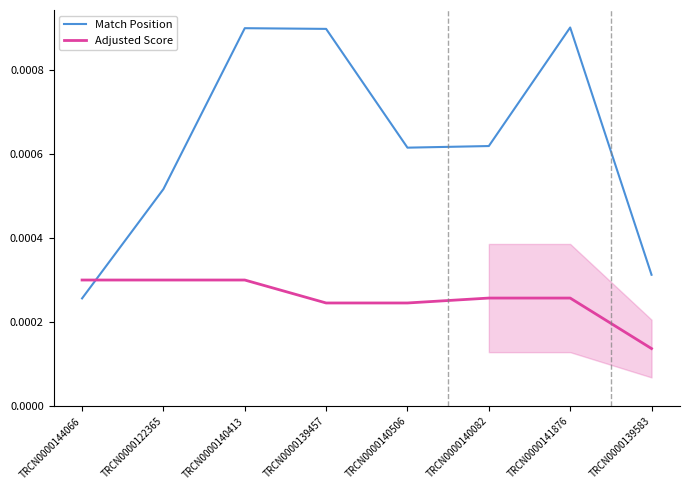

Reading right to left, list all the values displayed in this chart.

Match Position: TRCN0000139583=0.0	TRCN0000141876=0.0	TRCN0000140082=0.0	TRCN0000140506=0.0	TRCN0000139457=0.0	TRCN0000140413=0.0	TRCN0000122365=0.0	TRCN0000144066=0.0
Adjusted Score: TRCN0000139583=0.0	TRCN0000141876=0.0	TRCN0000140082=0.0	TRCN0000140506=0.0	TRCN0000139457=0.0	TRCN0000140413=0.0	TRCN0000122365=0.0	TRCN0000144066=0.0